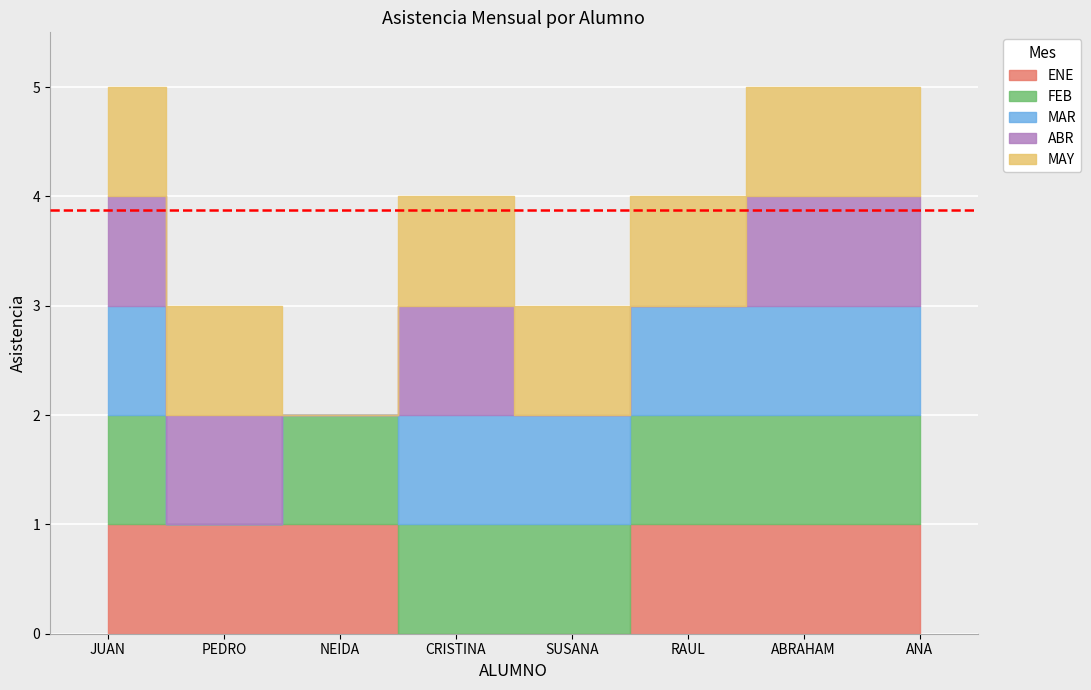

The value of FEB at JUAN is 1. True or false?

False